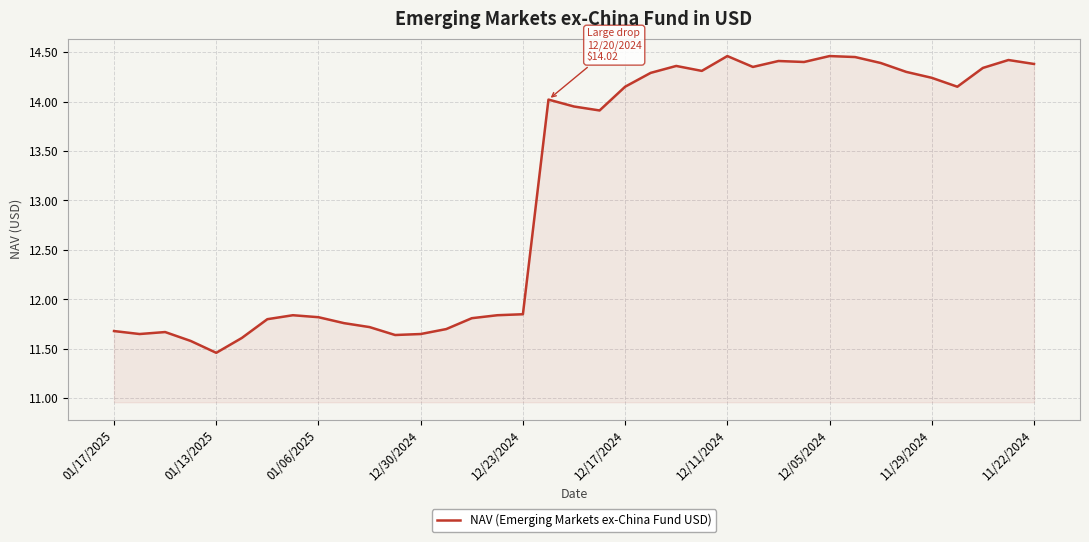

What is the difference between the maximum and minimum values?

3.0